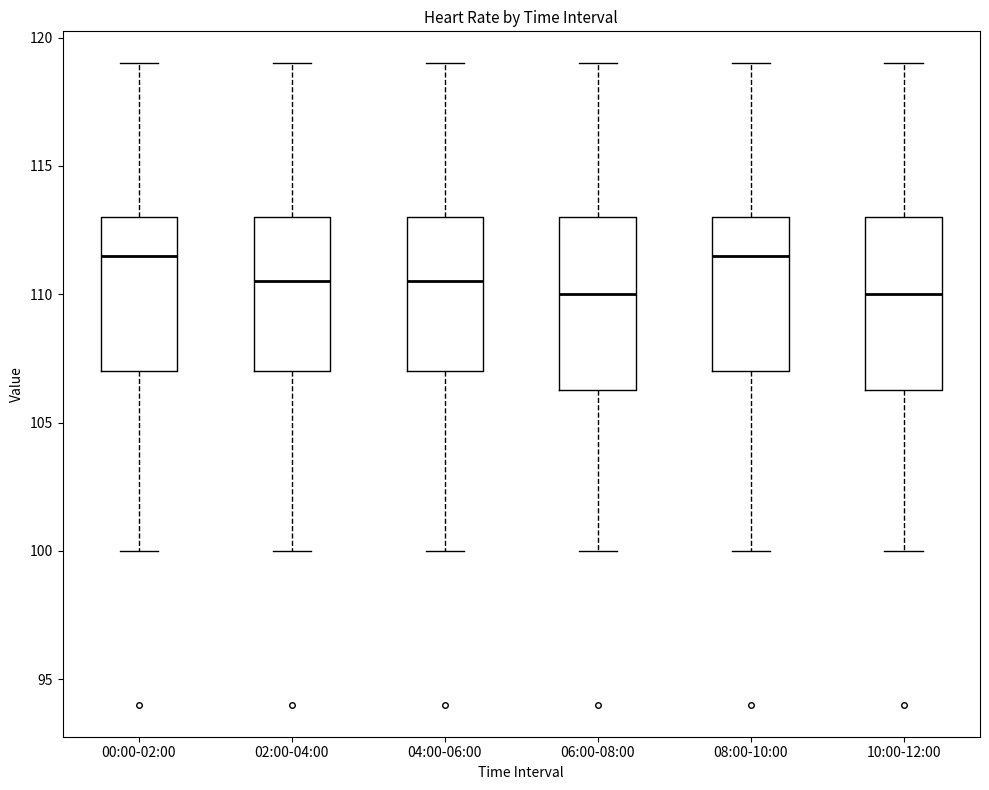

Where is the upper edge of the box for 04:00-06:00 on the y-axis? The values are not printed on the chart, so give them approximately, as read against the axis.

113.0